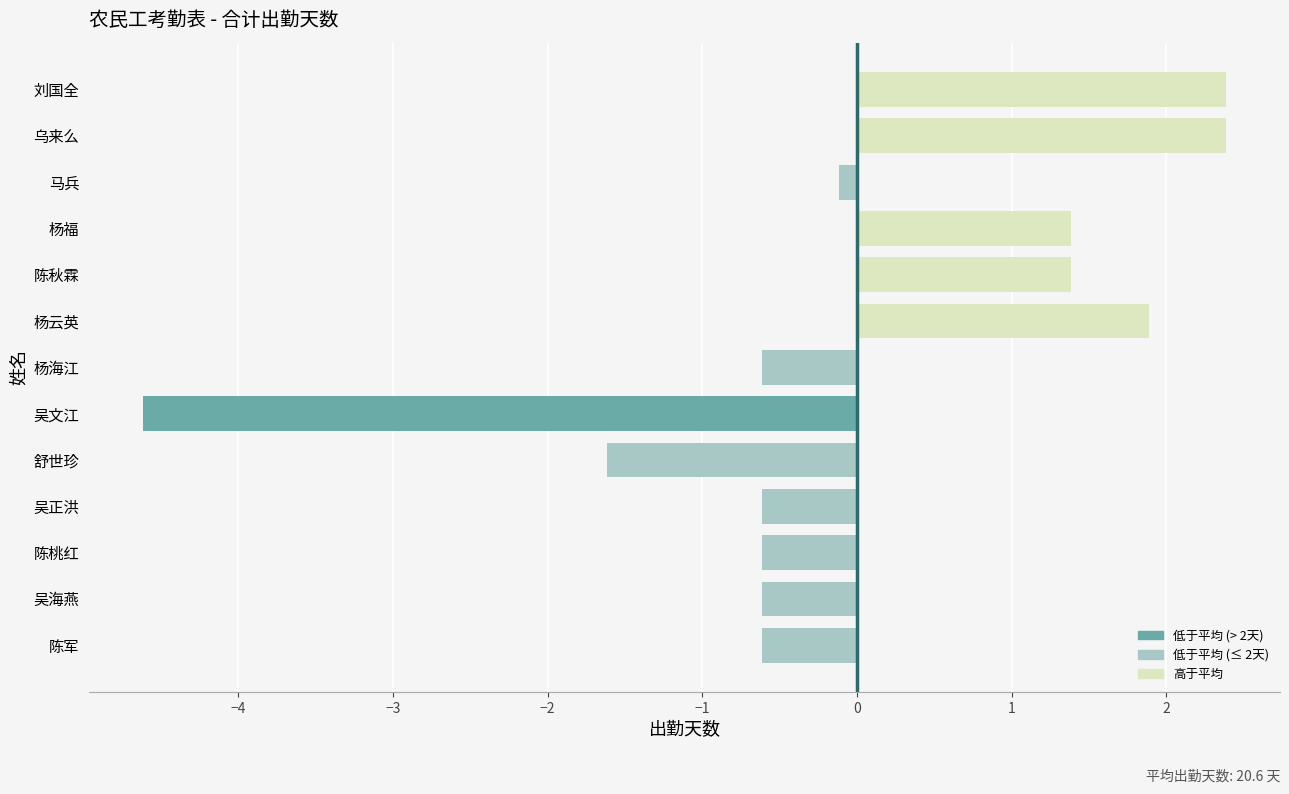

Reading bottom to top, what are all the values shown in this chart?

陈军=-0.6	吴海燕=-0.6	陈桃红=-0.6	吴正洪=-0.6	舒世珍=-1.6	吴文江=-4.6	杨海江=-0.6	杨云英=1.9	陈秋霖=1.4	杨福=1.4	马兵=-0.1	乌来么=2.4	刘国全=2.4